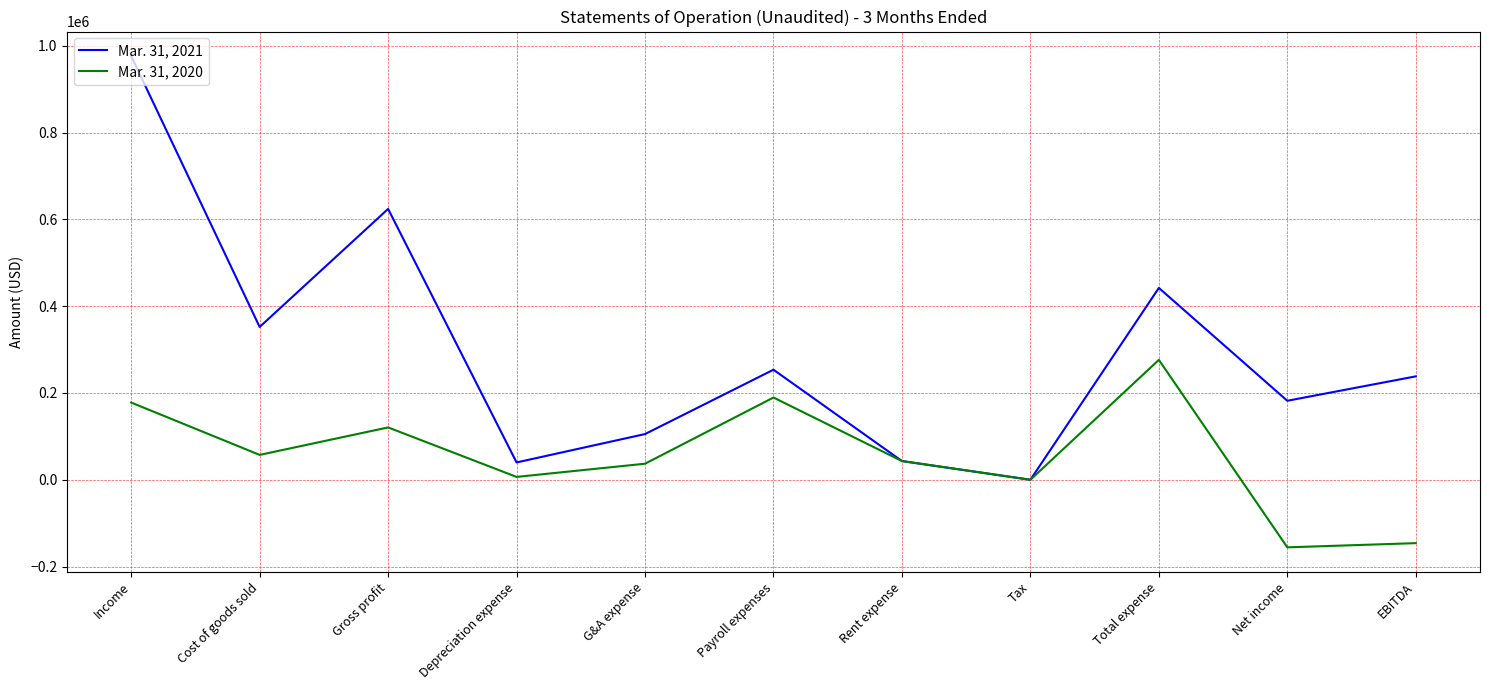

Is it true that Mar. 31, 2020 equals 54232 at Gross profit?

False